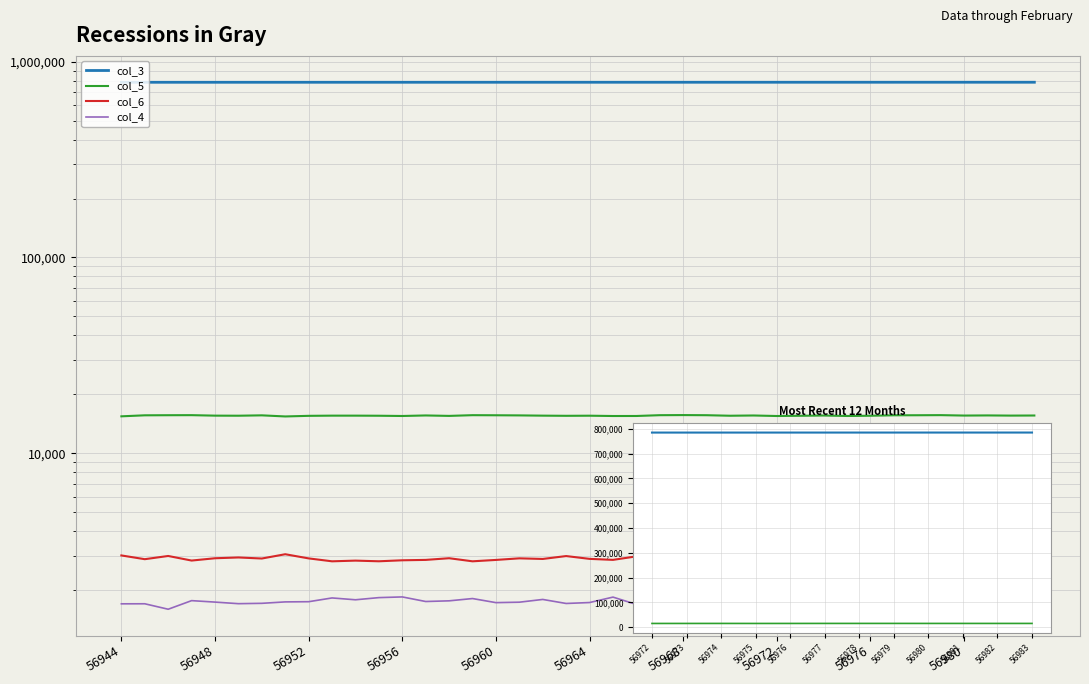

Reading left to right, transcribe all the data shown in this chart.

col_3: 56944=784735	56945=784746	56946=784757	56947=784769	56948=784780	56949=784791	56950=784803	56951=784814	56952=784825	56953=784836	56954=784848	56955=784859	56956=784870	56957=784882	56958=784893	56959=784904	56960=784915	56961=784927	56962=784938	56963=784949	56964=784961	56965=784972	56966=784983	56967=784994	56968=785006	56969=785017	56970=785028	56971=785040	56972=785051	56973=785062	56974=785073	56975=785085	56976=785096	56977=785107	56978=785119	56979=785130	56980=785141	56981=785152	56982=785164	56983=785175
col_4: 56944=1704	56945=1705	56946=1599	56947=1769	56948=1739	56949=1707	56950=1714	56951=1743	56952=1747	56953=1826	56954=1787	56955=1833	56956=1848	56957=1751	56958=1765	56959=1813	56960=1728	56961=1737	56962=1794	56963=1711	56964=1730	56965=1844	56966=1692	56967=1699	56968=1686	56969=1703	56970=1719	56971=1734	56972=1740	56973=1745	56974=1750	56975=1692	56976=1783	56977=1685	56978=1653	56979=1762	56980=1804	56981=1867	56982=1860	56983=1802
col_5: 56944=15450	56945=15635	56946=15653	56947=15664	56948=15574	56949=15561	56950=15629	56951=15428	56952=15539	56953=15574	56954=15574	56955=15557	56956=15511	56957=15610	56958=15528	56959=15660	56960=15643	56961=15619	56962=15573	56963=15544	56964=15563	56965=15507	56966=15512	56967=15658	56968=15678	56969=15654	56970=15557	56971=15603	56972=15507	56973=15550	56974=15597	56975=15512	56976=15557	56977=15638	56978=15648	56979=15668	56980=15589	56981=15614	56982=15582	56983=15599
col_6: 56944=3010	56945=2880	56946=2991	56947=2834	56948=2912	56949=2939	56950=2903	56951=3053	56952=2907	56953=2809	56954=2832	56955=2810	56956=2843	56957=2856	56958=2913	56959=2809	56960=2855	56961=2909	56962=2888	56963=2988	56964=2891	56965=2857	56966=2977	56967=2898	56968=3022	56969=2833	56970=2896	56971=2880	56972=2952	56973=2962	56974=2908	56975=2973	56976=2919	56977=2913	56978=2926	56979=2796	56980=2810	56981=2807	56982=2782	56983=2828